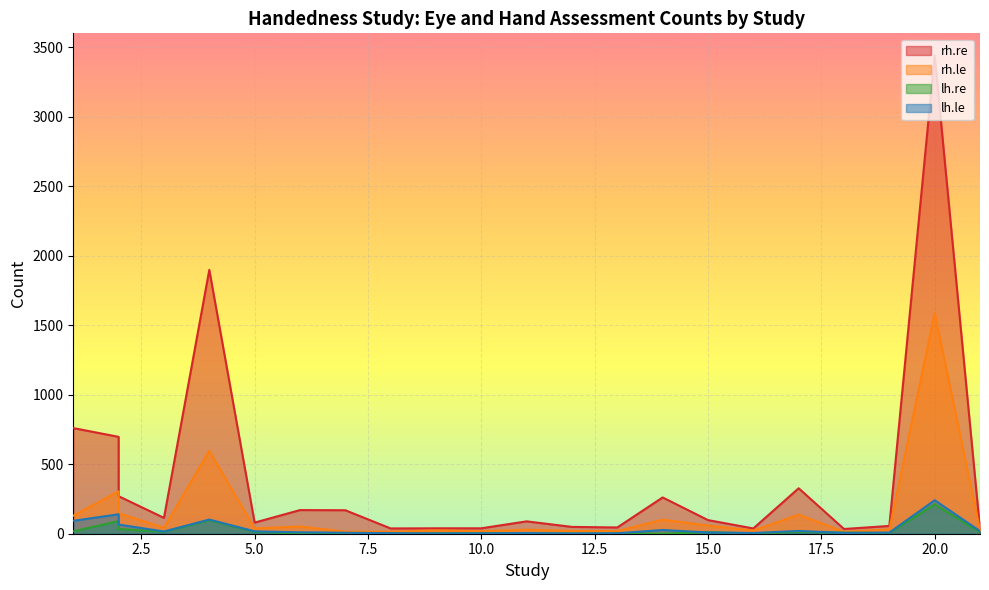

What value does the rh.re series have at 14?

261